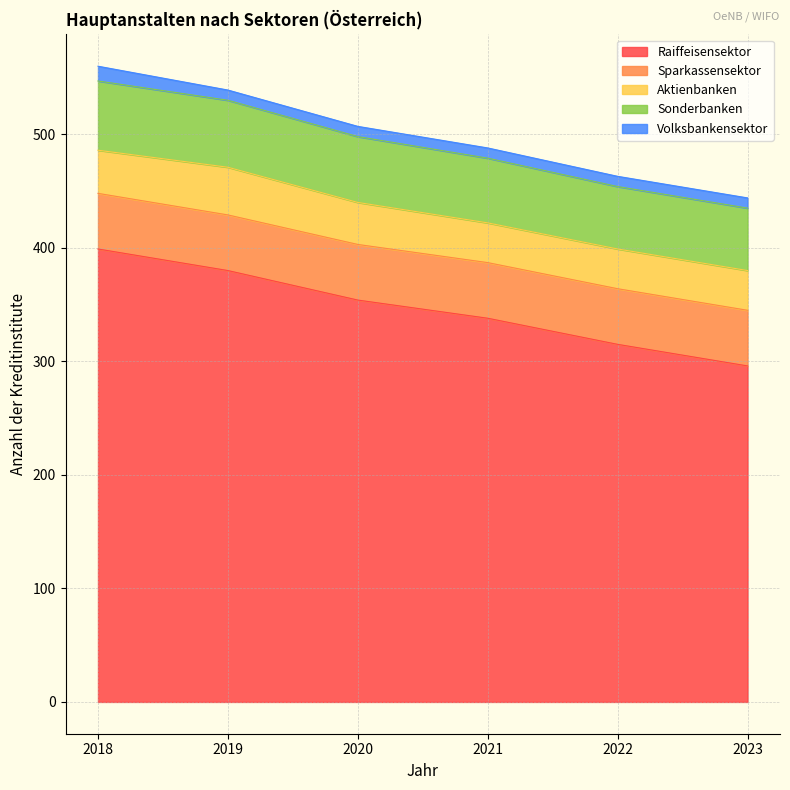

Count the number of data series in this chart.

5